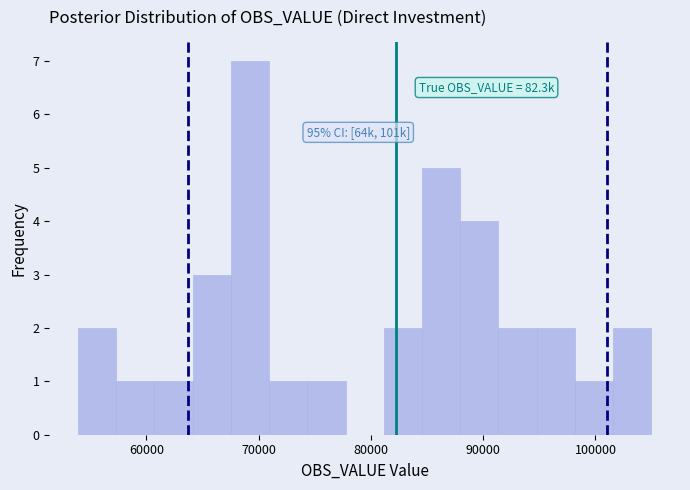

Read against the x-axis, roughly where is the centre of the tallest bar?

69000